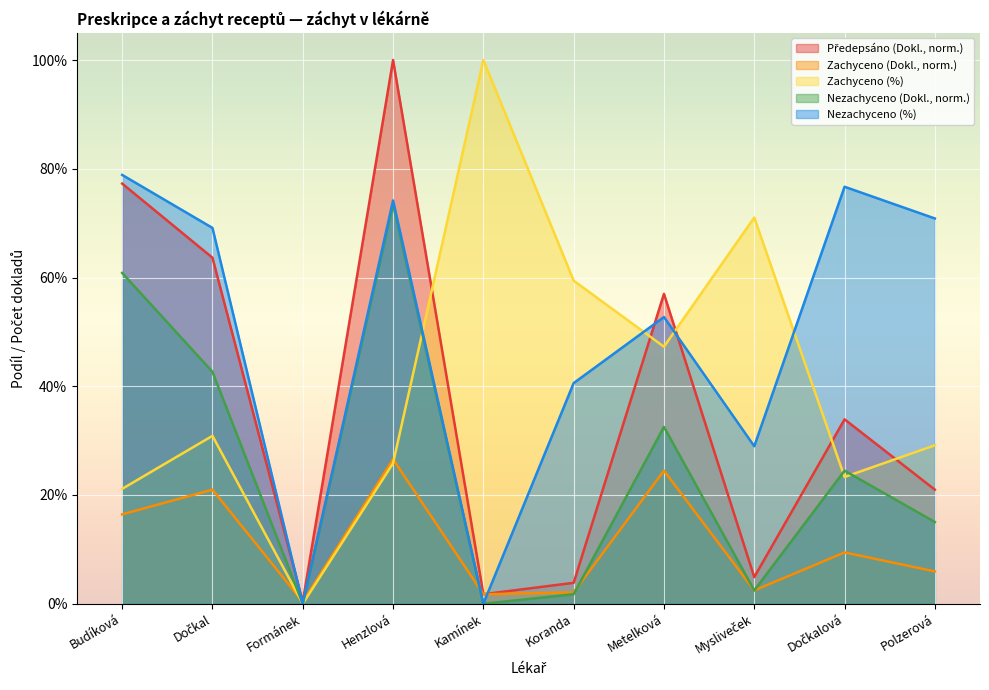

How many lines are shown in the chart?

5